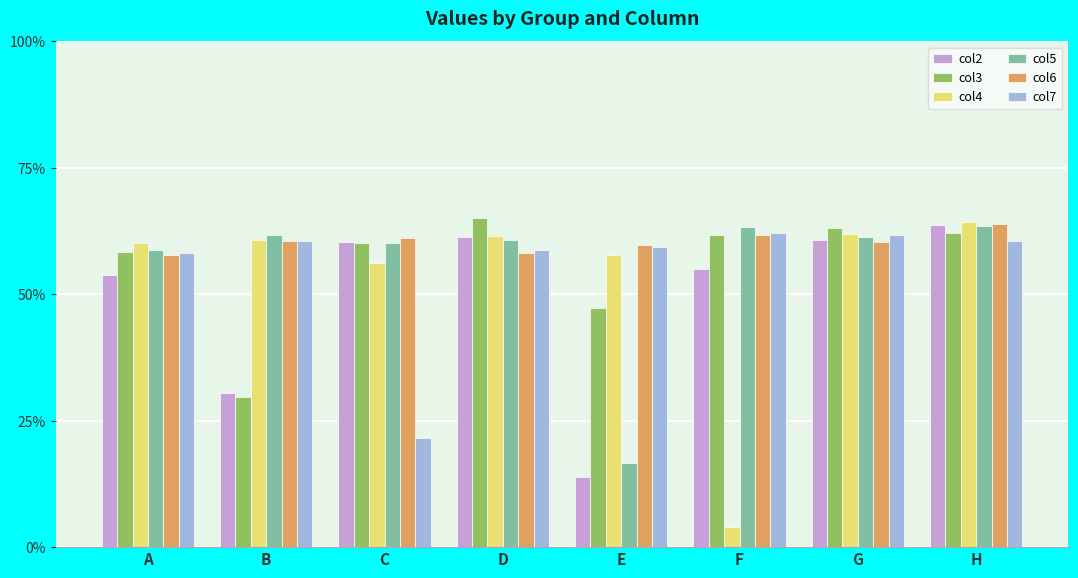

At which category does the chart reach its minimum across all series?

F